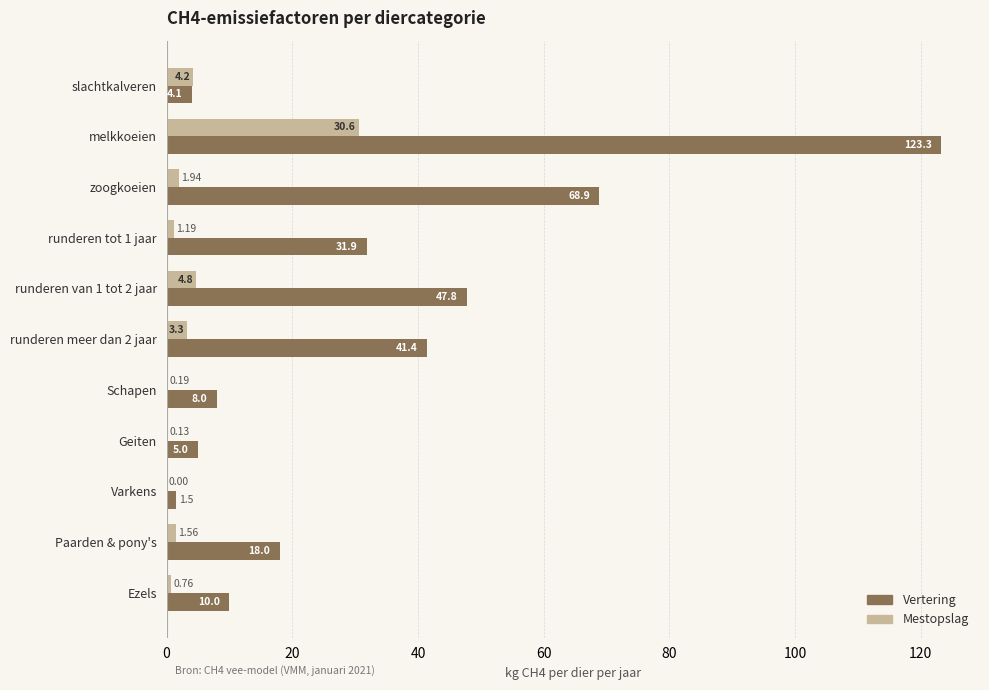

What is the highest value of the Vertering series?

123.3